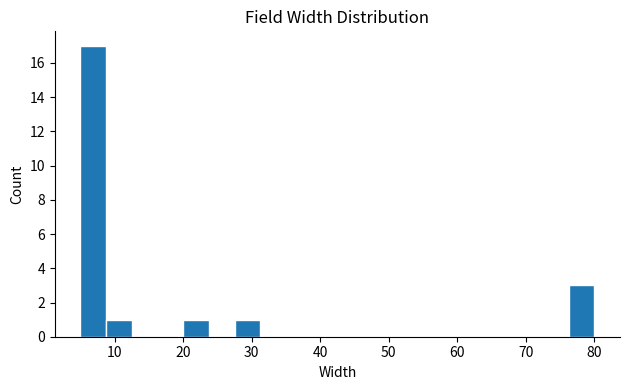

Around what value on the x-axis is the tallest bar? Give the approximate position of its centre, as read against the axis.

7